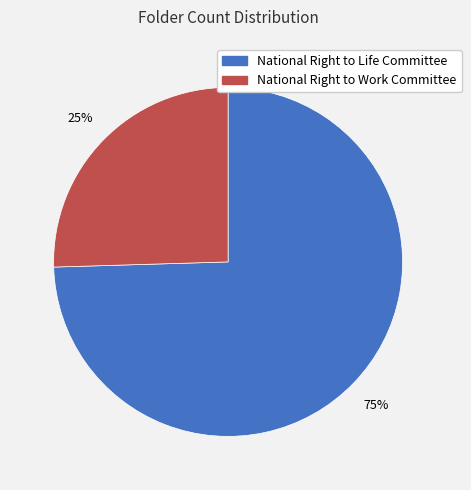

Count the number of slices in the pie.

2